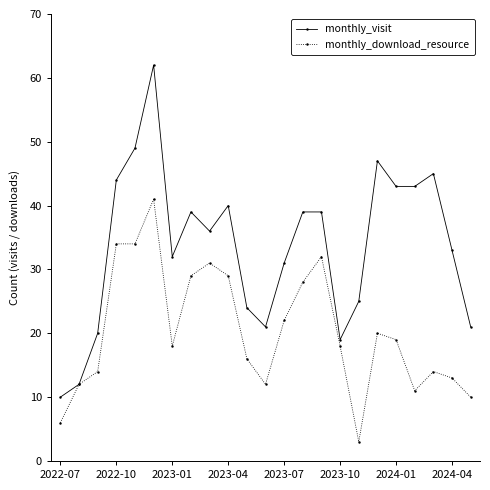

What are all the series names shown in the legend?

monthly_visit, monthly_download_resource